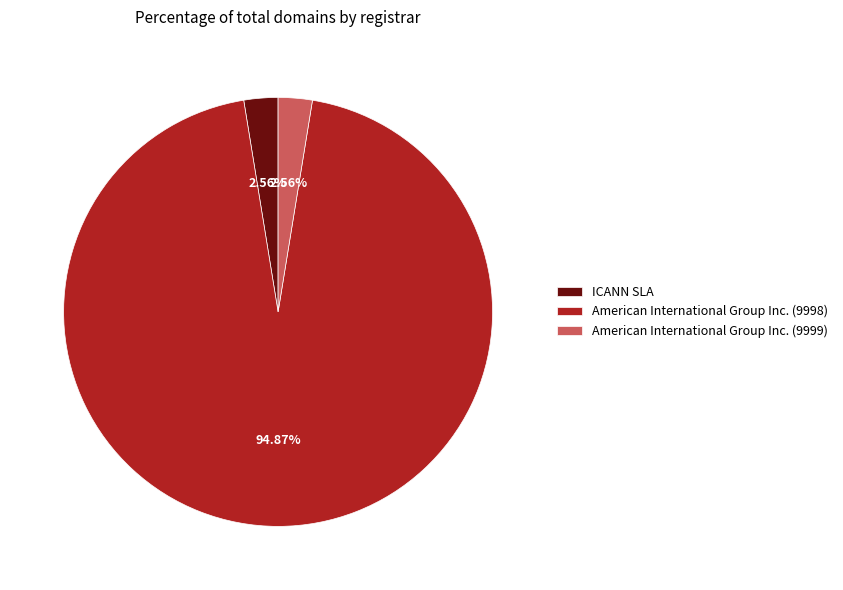

Is it true that ICANN SLA is 3% of the pie?

True